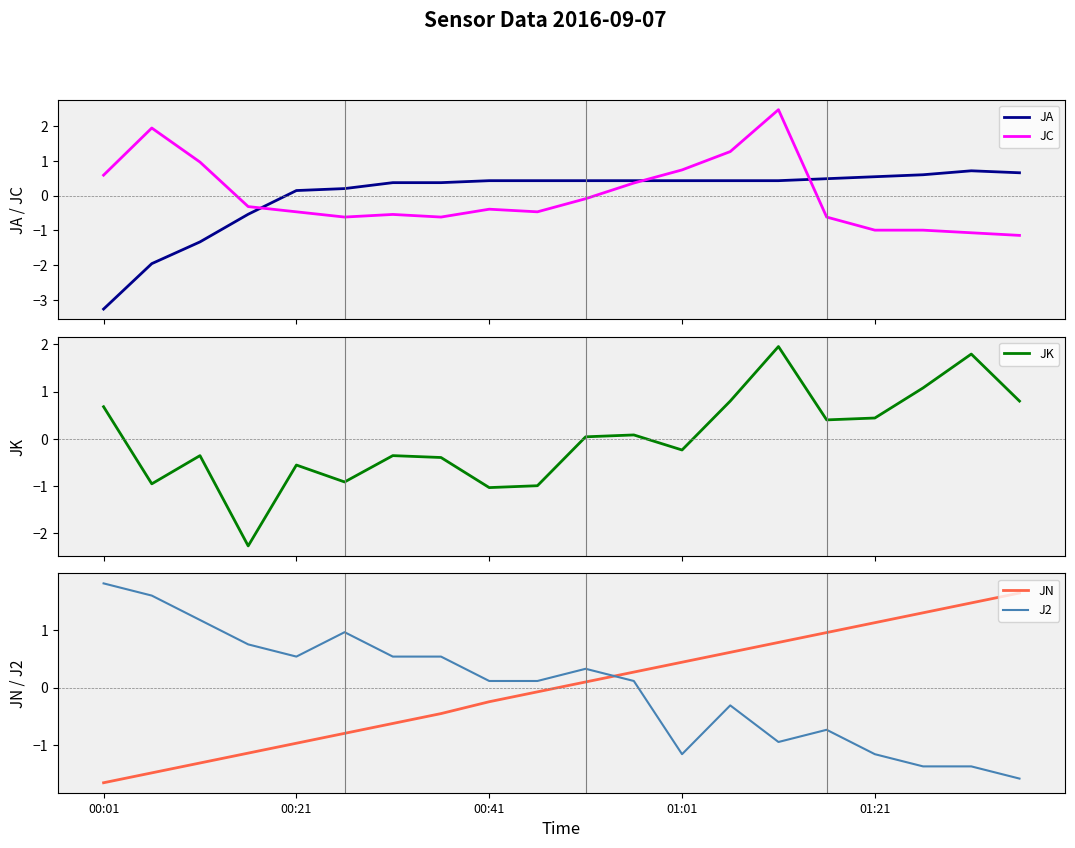

How many times do JC and JA cross each other?

3